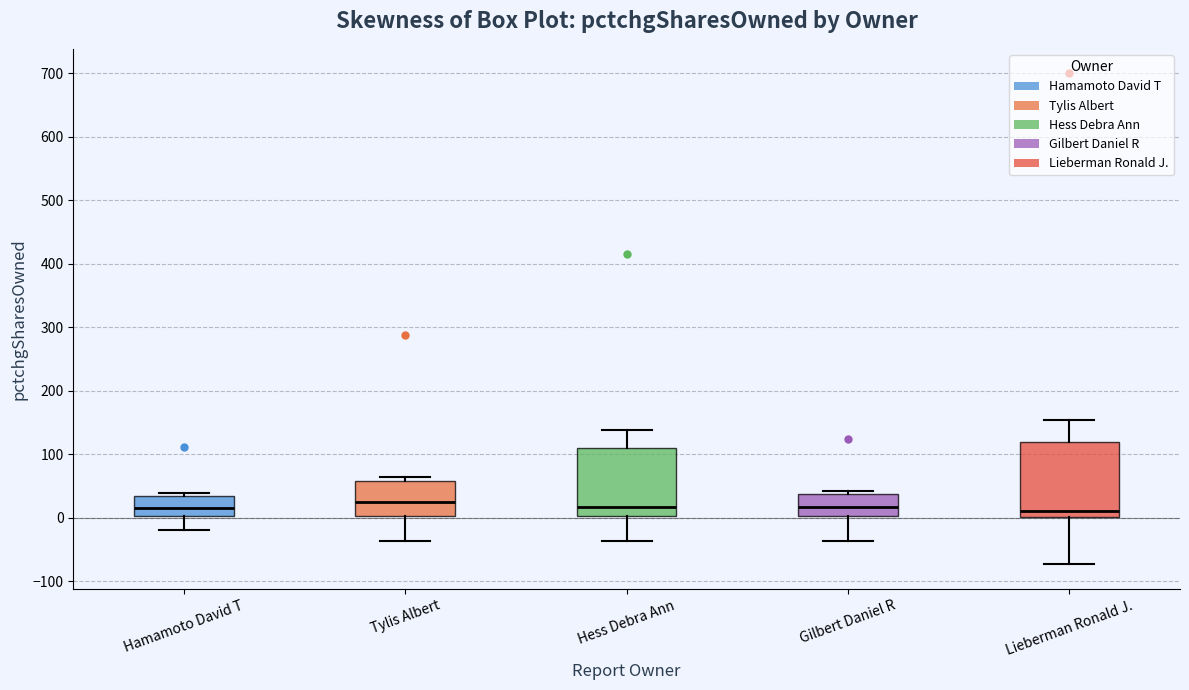

Where does the lower whisker of the box for Lieberman Ronald J. end on the y-axis? The values are not printed on the chart, so give them approximately, as read against the axis.

-70